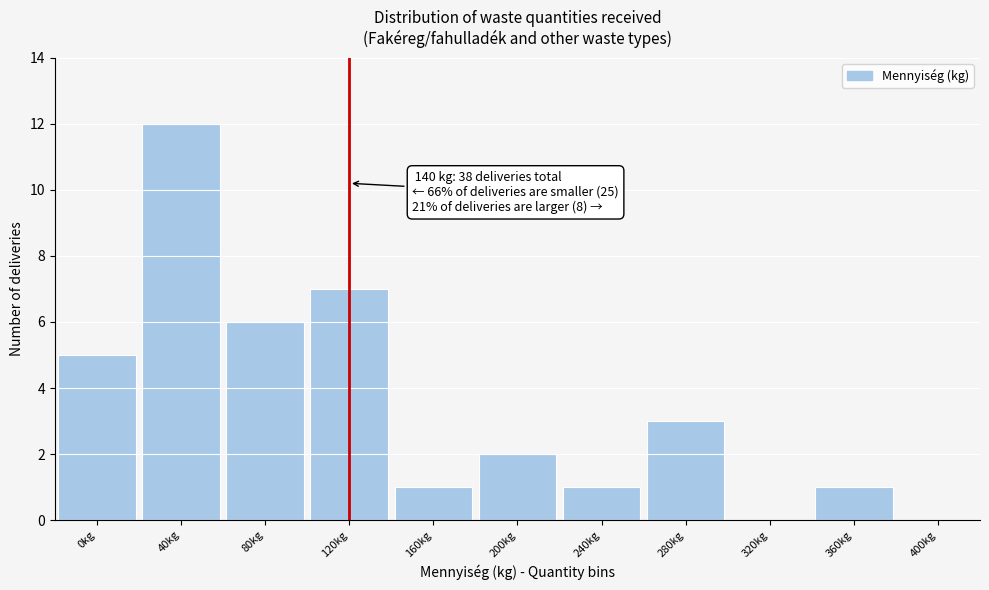

Reading left to right, list all the values displayed in this chart.

0kg=5	40kg=12	80kg=6	120kg=7	160kg=1	200kg=2	240kg=1	280kg=3	320kg=0	360kg=1	400kg=0